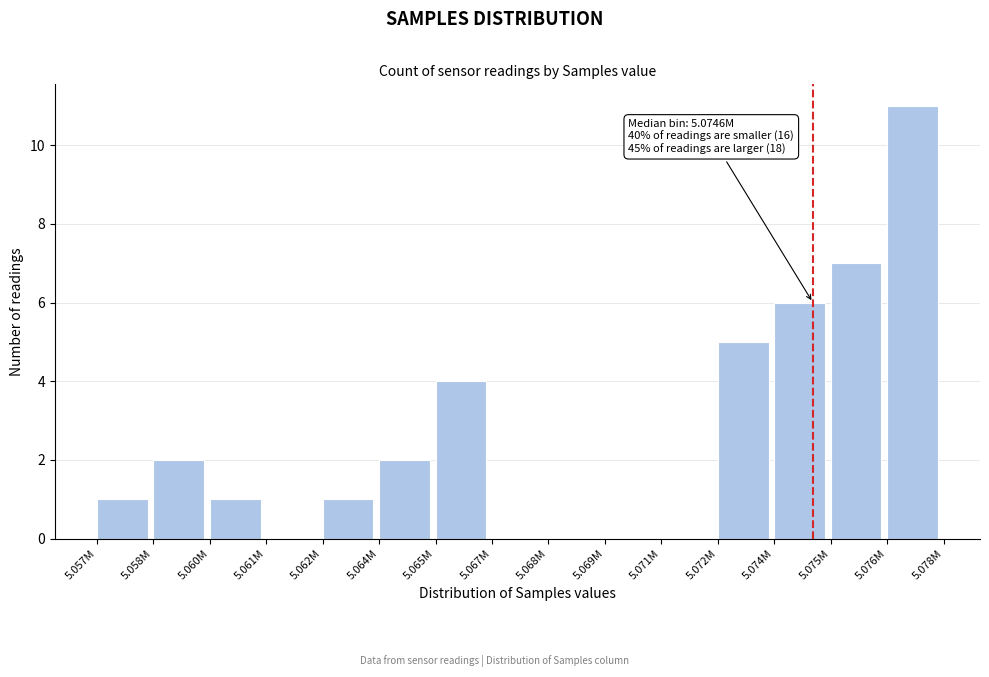

Reading left to right, what are all the values shown in this chart?

5.057M=1	5.058M=2	5.060M=1	5.061M=0	5.062M=1	5.064M=2	5.065M=4	5.067M=0	5.068M=0	5.069M=0	5.071M=0	5.072M=5	5.074M=6	5.075M=7	5.076M=11